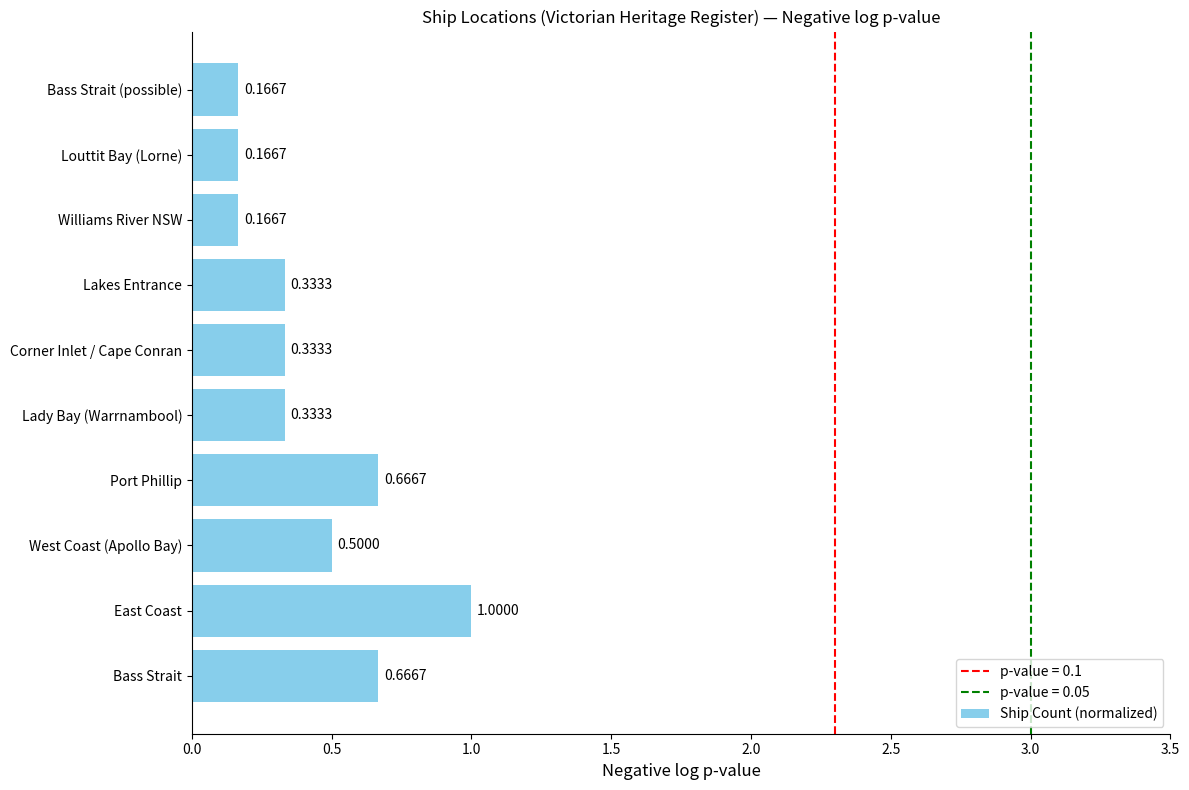

What is the change in value from Port Phillip to Lady Bay (Warrnambool)?

-0.3